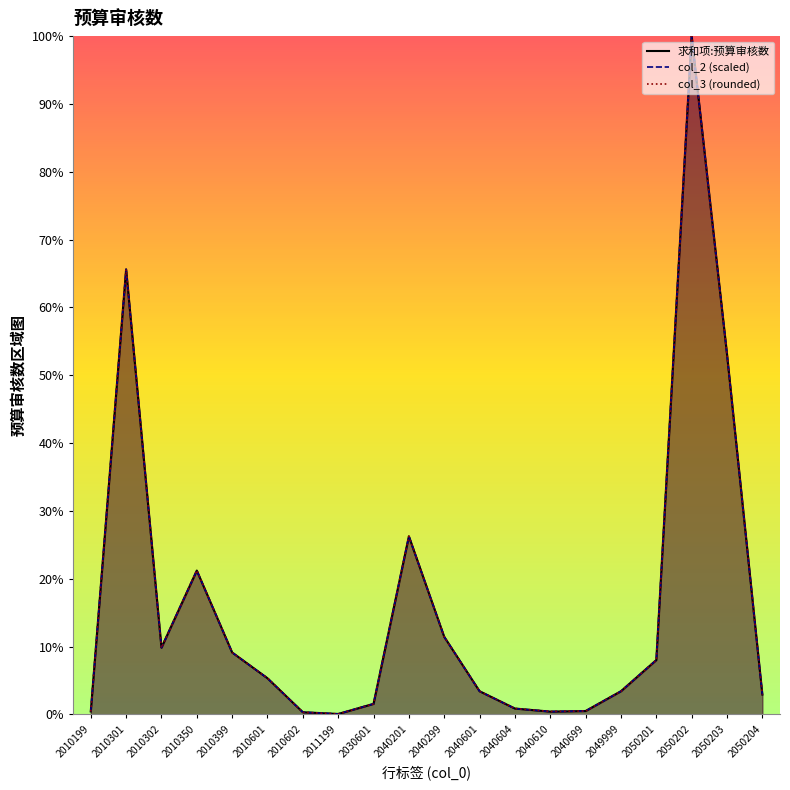

The 求和项:预算审核数 series shows 0.5 at 2010602. True or false?

False